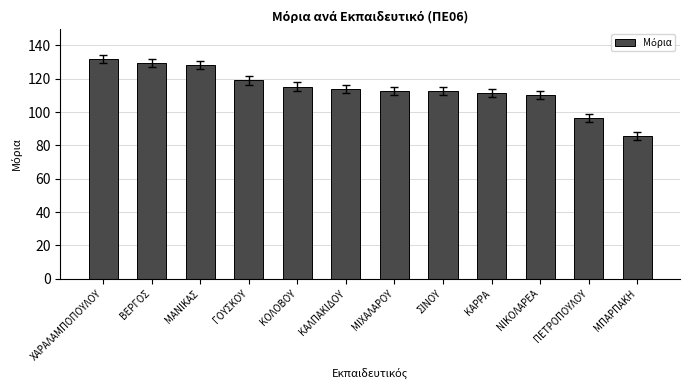

What is the change in value from ΝΙΚΟΛΑΡΕΑ to ΠΕΤΡΟΠΟΥΛΟΥ?

-13.8